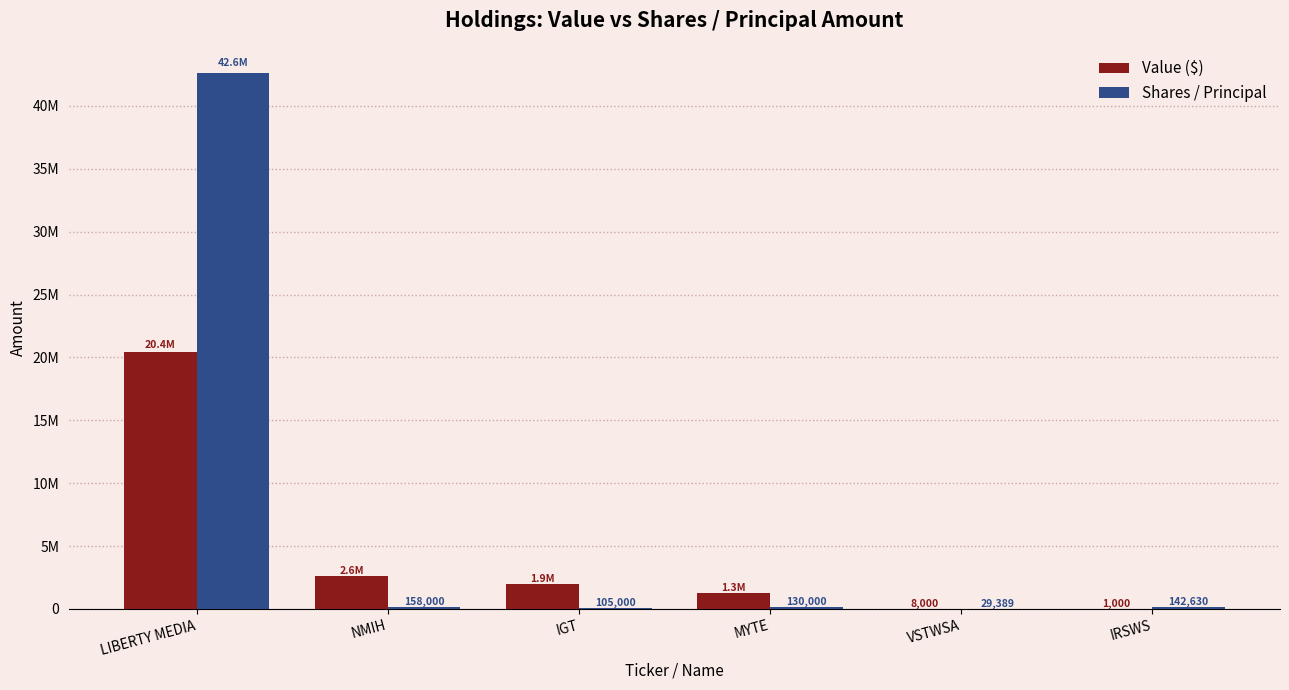

What is the value of the Value ($) bar at the 3rd from the left?

1950000